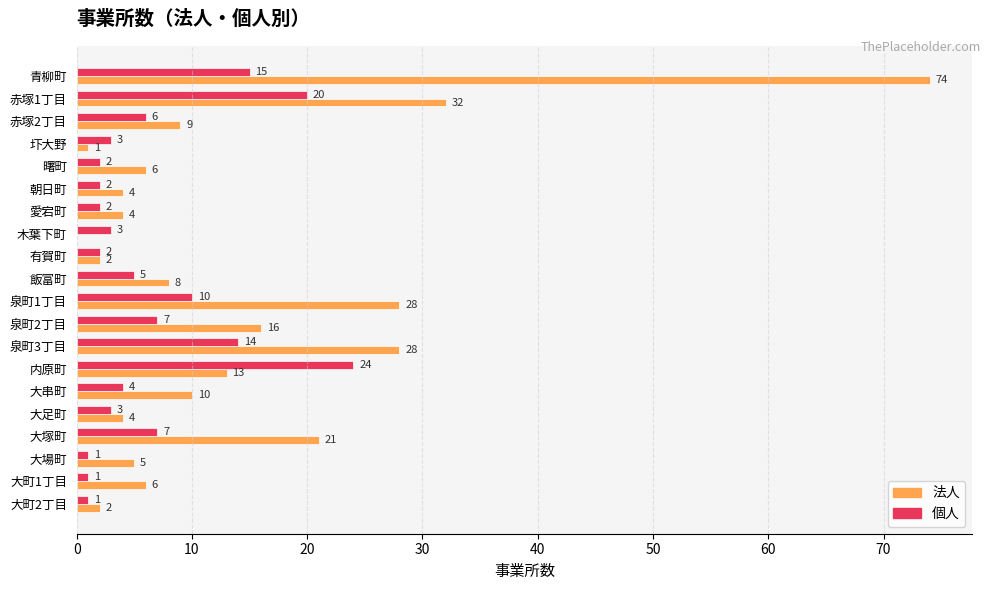

The 法人 series shows 7 at 愛宕町. True or false?

False